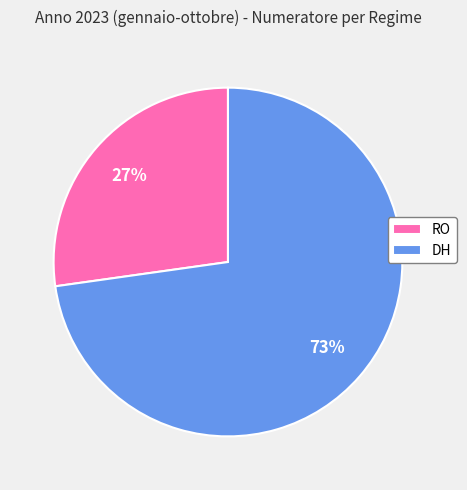

Is the sum of RO and DH greater than half?

Yes